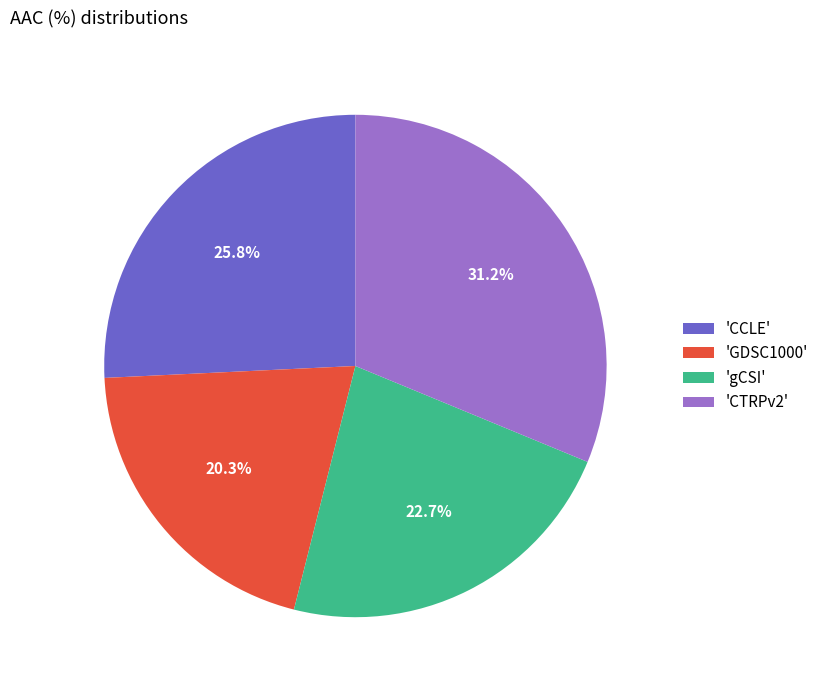

Is there a majority slice in this chart?

No